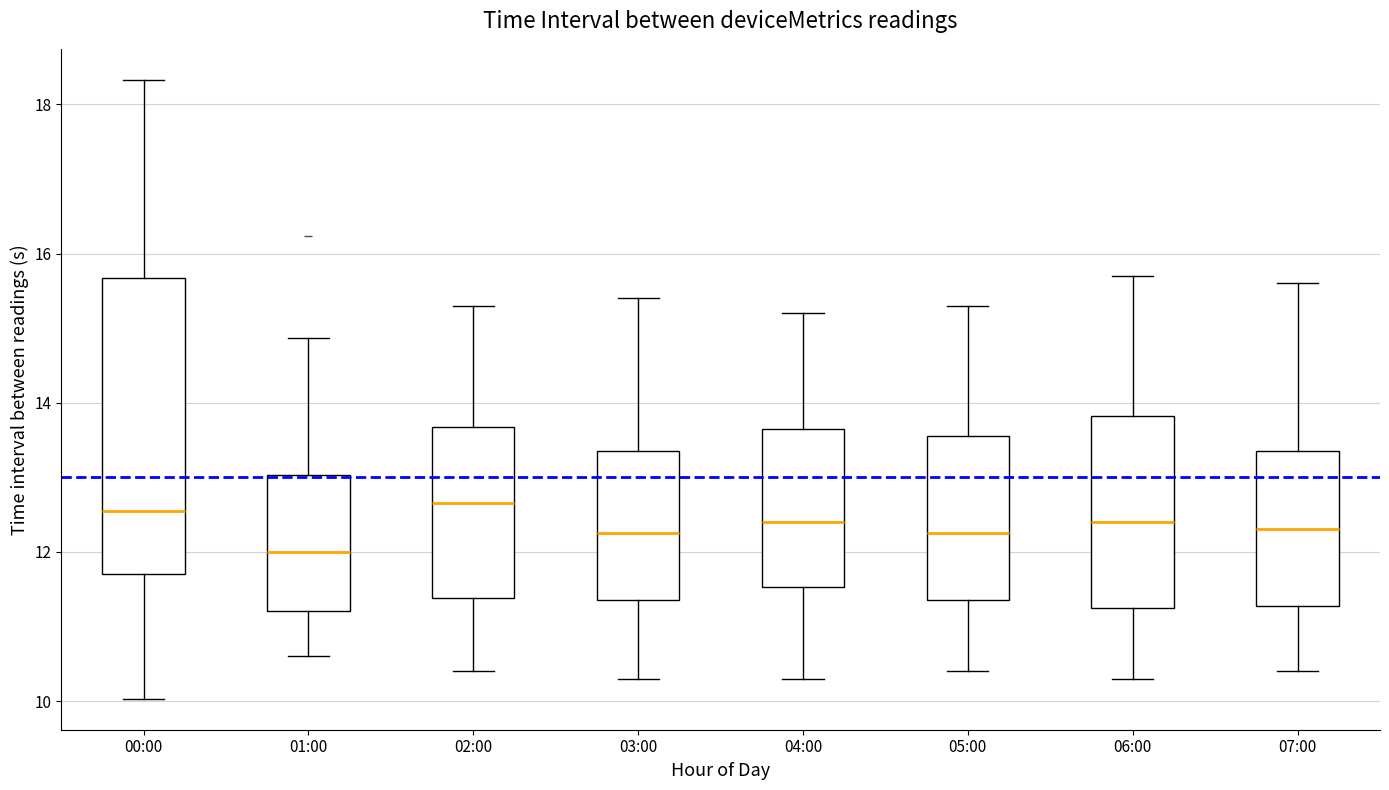

Reading left to right, transcribe this box plot: for each box, give where its median line is, the range the box spans, and where its two whiskers end, as read against the y-axis. The values are not printed on the chart, so give them approximately, as read against the axis.

00:00: median 12.6, box 11.8 to 15.6, whiskers 10.0 to 18.4
01:00: median 12.0, box 11.2 to 13.0, whiskers 10.6 to 14.8
02:00: median 12.6, box 11.4 to 13.6, whiskers 10.4 to 15.4
03:00: median 12.2, box 11.4 to 13.4, whiskers 10.4 to 15.4
04:00: median 12.4, box 11.6 to 13.6, whiskers 10.4 to 15.2
05:00: median 12.2, box 11.4 to 13.6, whiskers 10.4 to 15.4
06:00: median 12.4, box 11.2 to 13.8, whiskers 10.4 to 15.8
07:00: median 12.4, box 11.2 to 13.4, whiskers 10.4 to 15.6